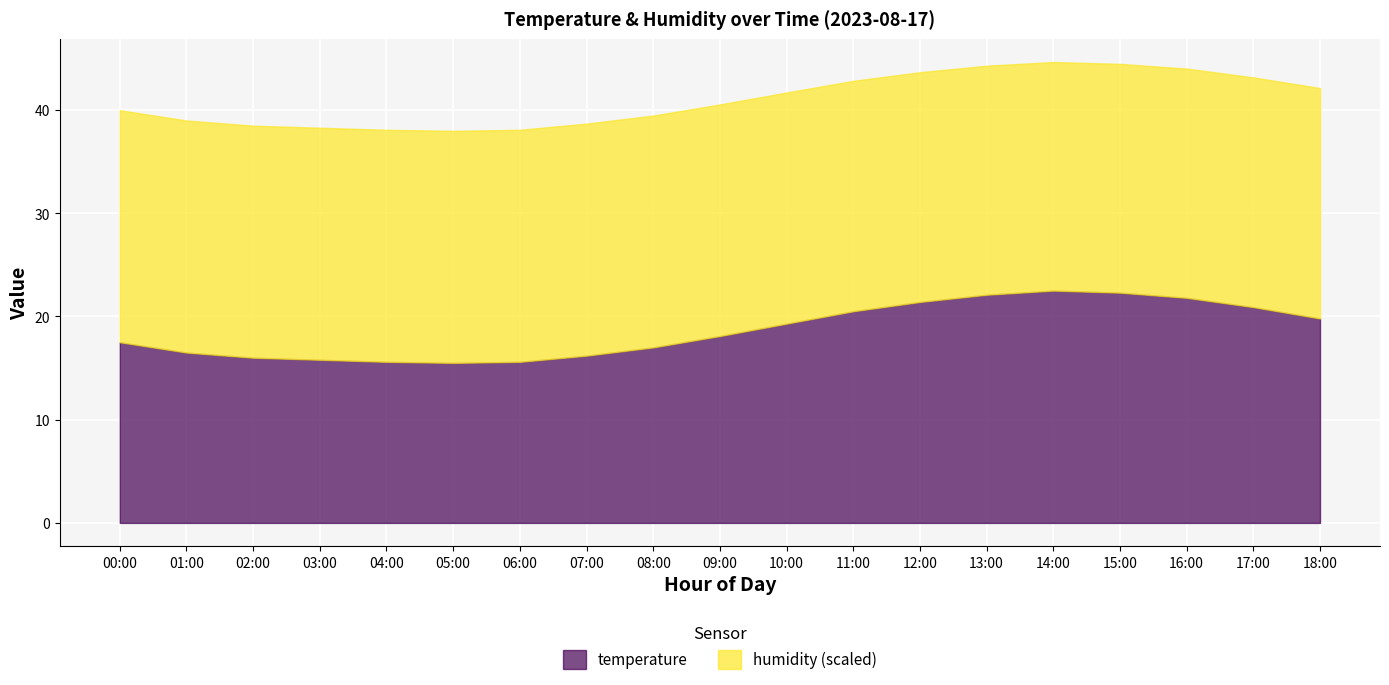

At which category is the sum across all series the highest?

14:00